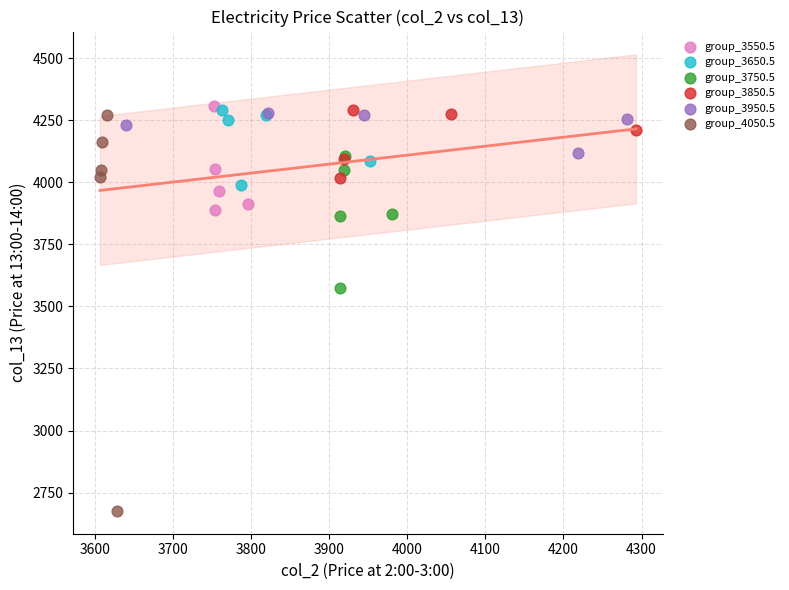

Which series contains the lowest Y value?

group_4050.5